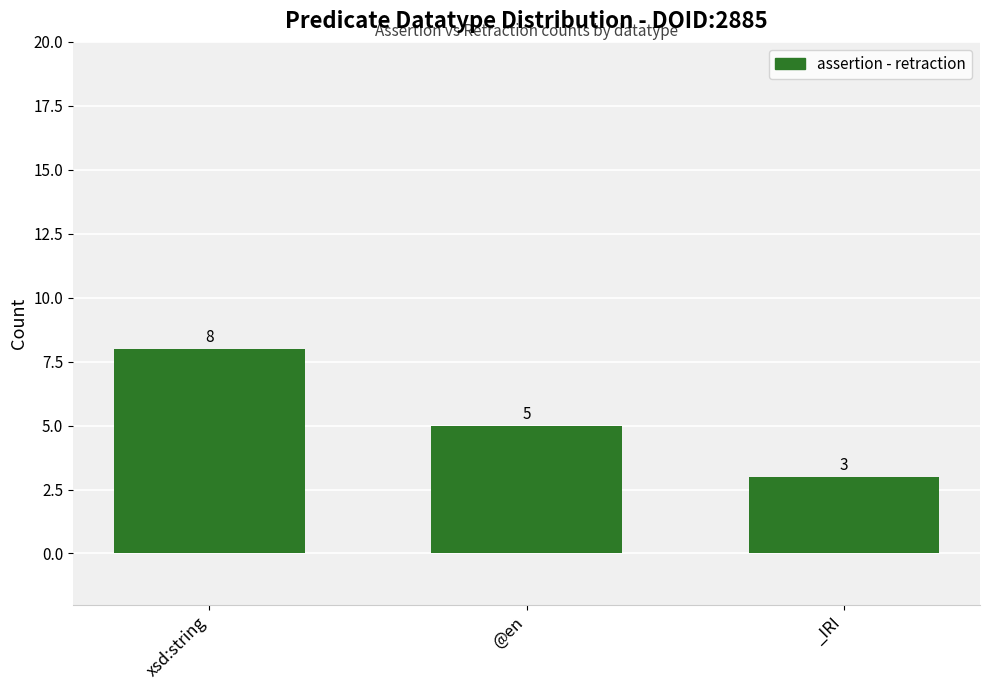

List the labels in order of value, smallest first.

_IRI, @en, xsd:string